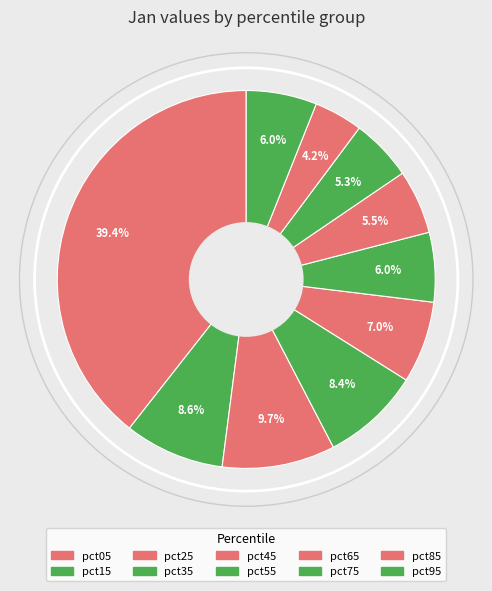

What is the smallest slice in the pie chart?

pct85